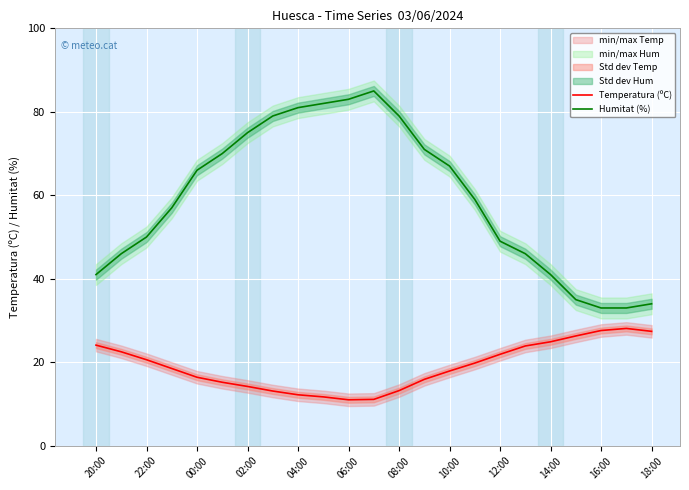

What is the sum of the Temperatura (ºC) values at 22:00 and 08:00?

33.8